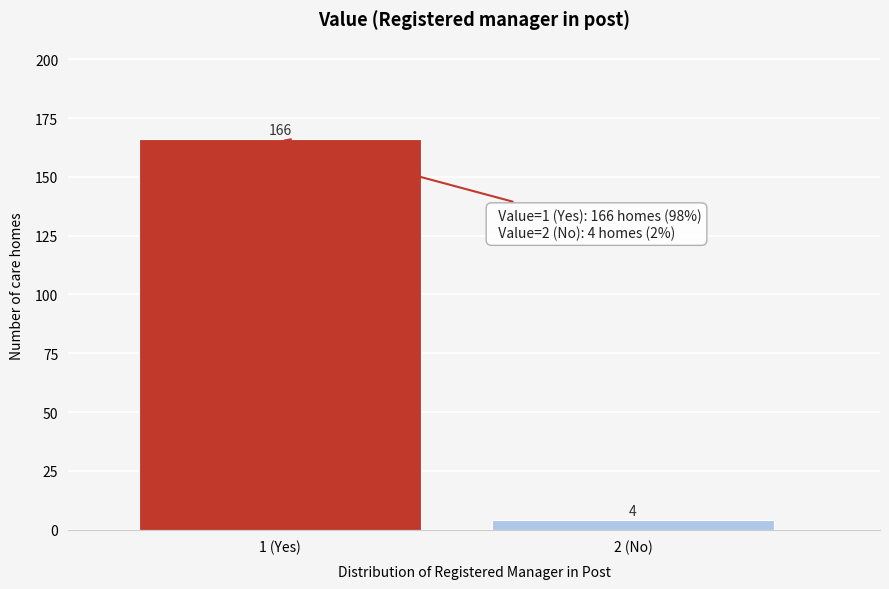

Reading right to left, transcribe all the data shown in this chart.

2 (No)=4	1 (Yes)=166